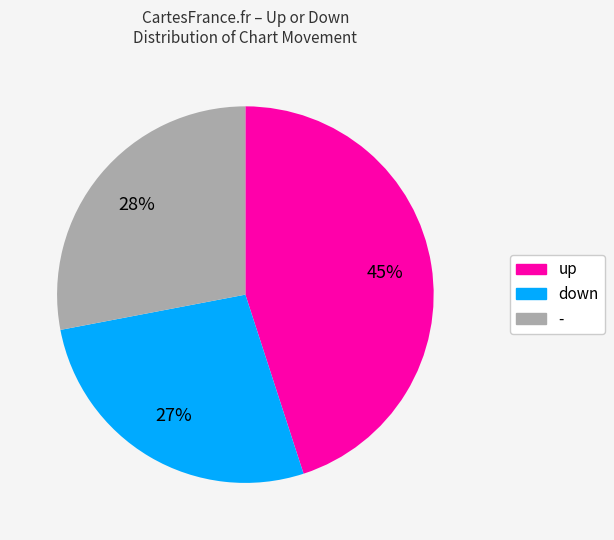

Is there a majority slice in this chart?

No